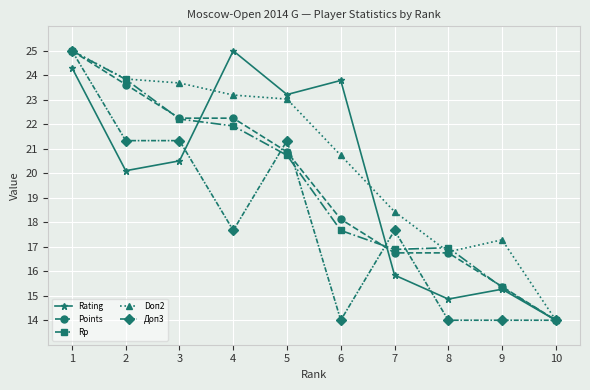

What is the value of the Doп2 point at the 7th from the left?

18.4